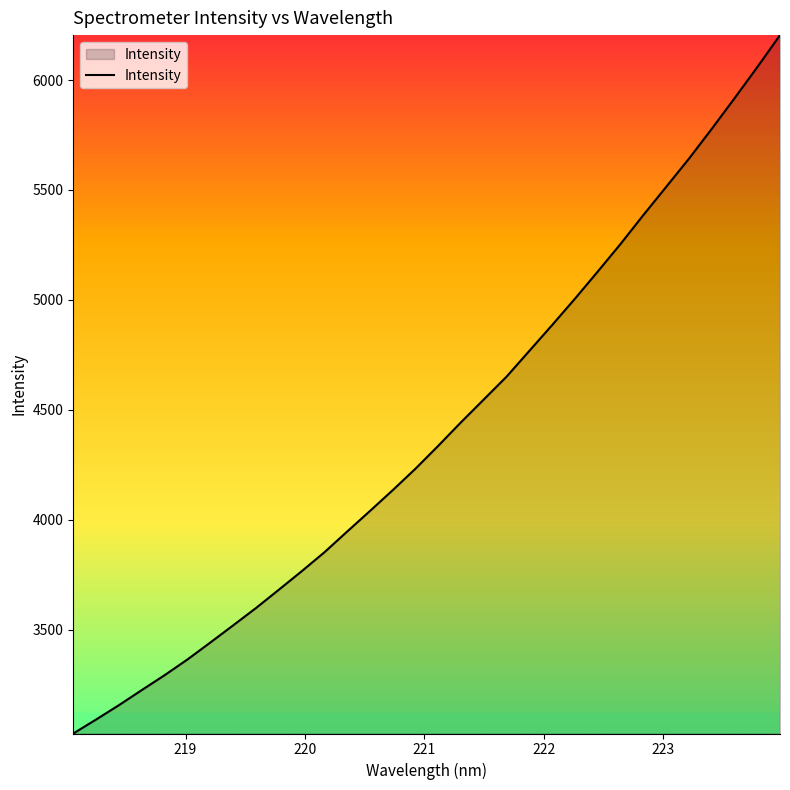

How many lines are shown in the chart?

1